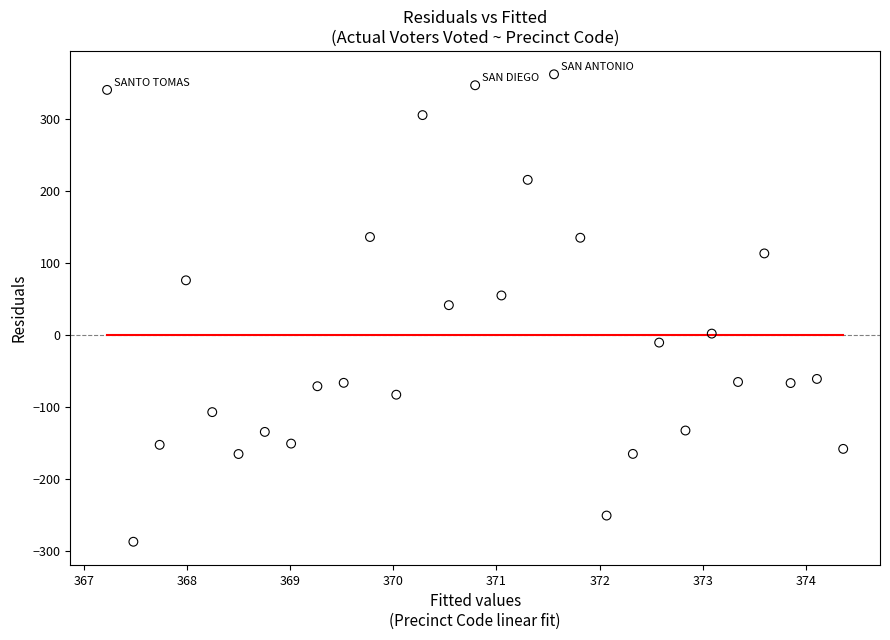

What is the range of X values (max minus min)?

7.1